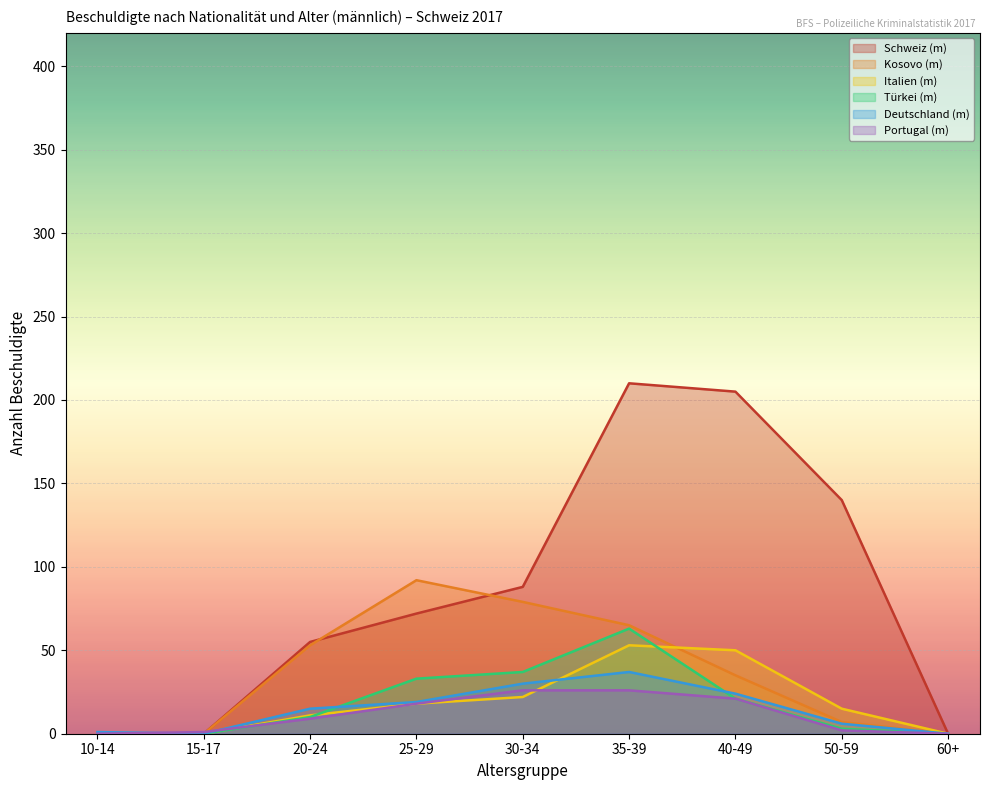

How many values in the Portugal (m) series exceed 9?

4